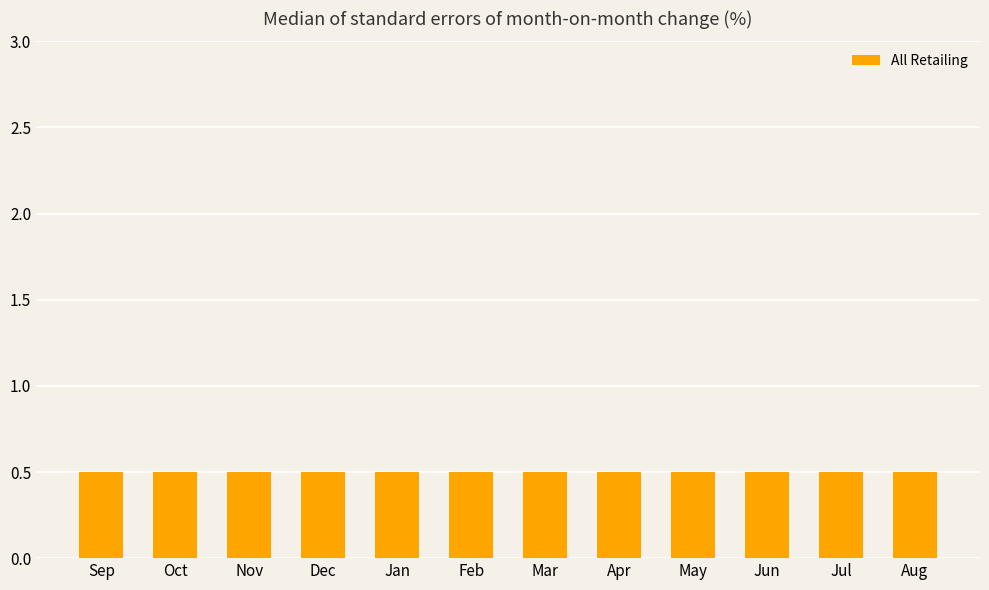

At which category does the chart reach its peak across all series?

Sep